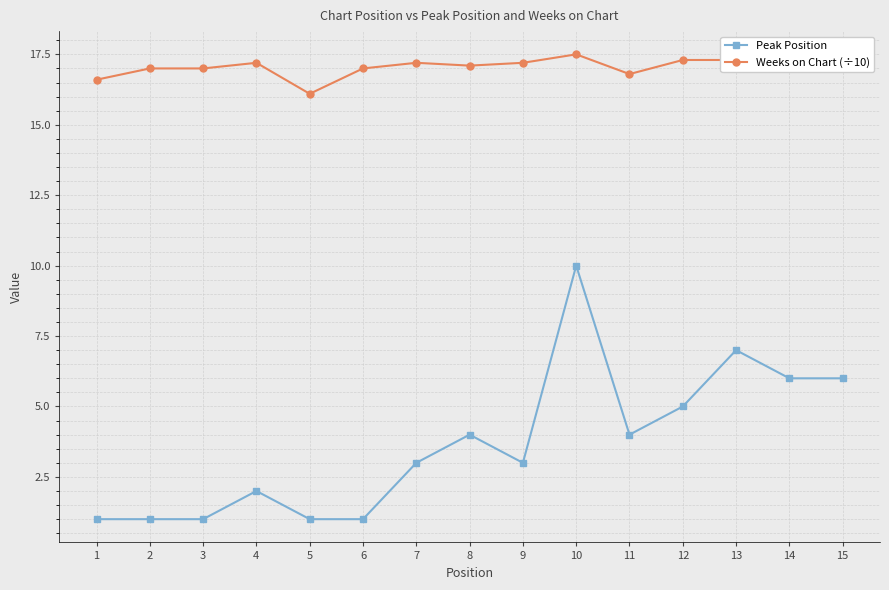

The value of Peak Position at 8 is 1.1. True or false?

False